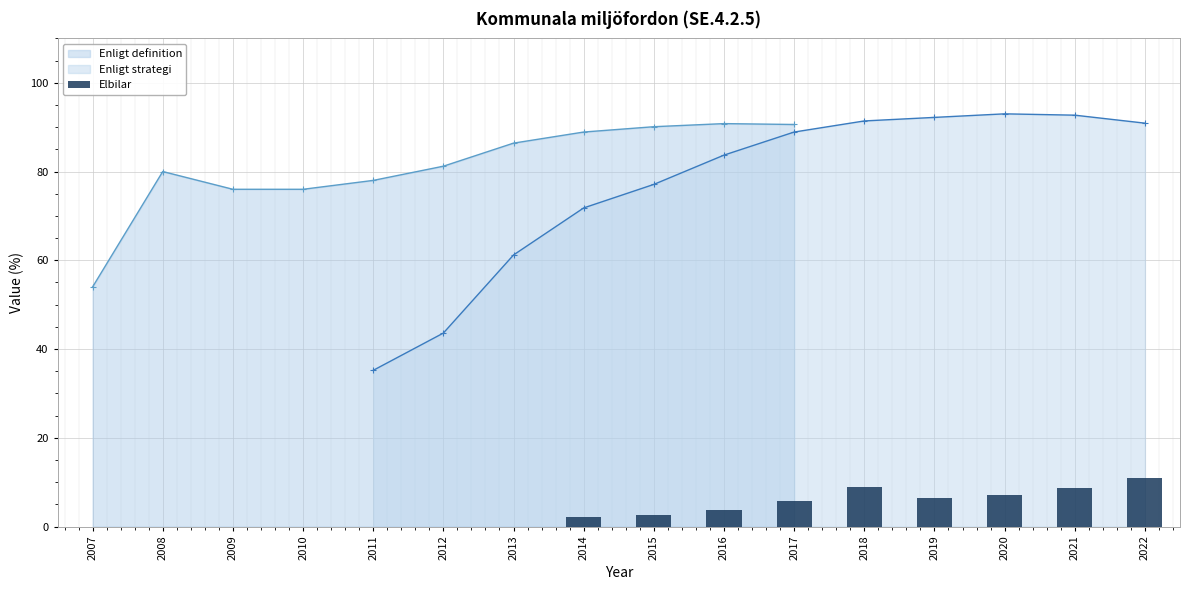

What is the highest value of the Enligt definition series?

90.8